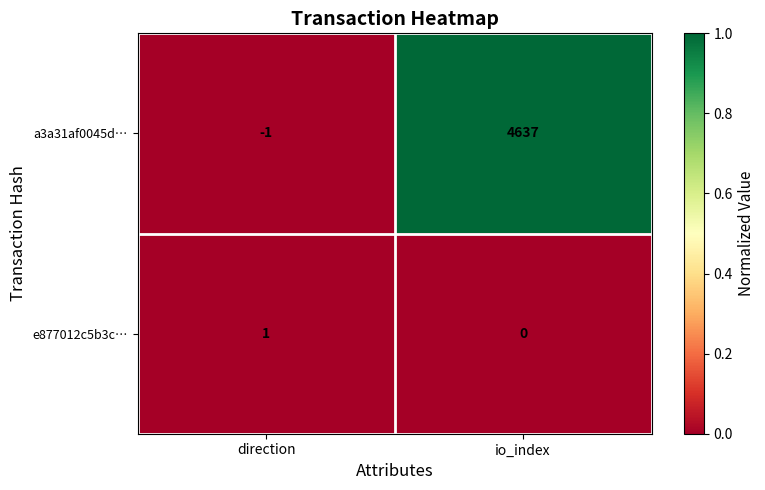

At direction, list the series in order from smallest to largest.

a3a31af0045d…, e877012c5b3c…